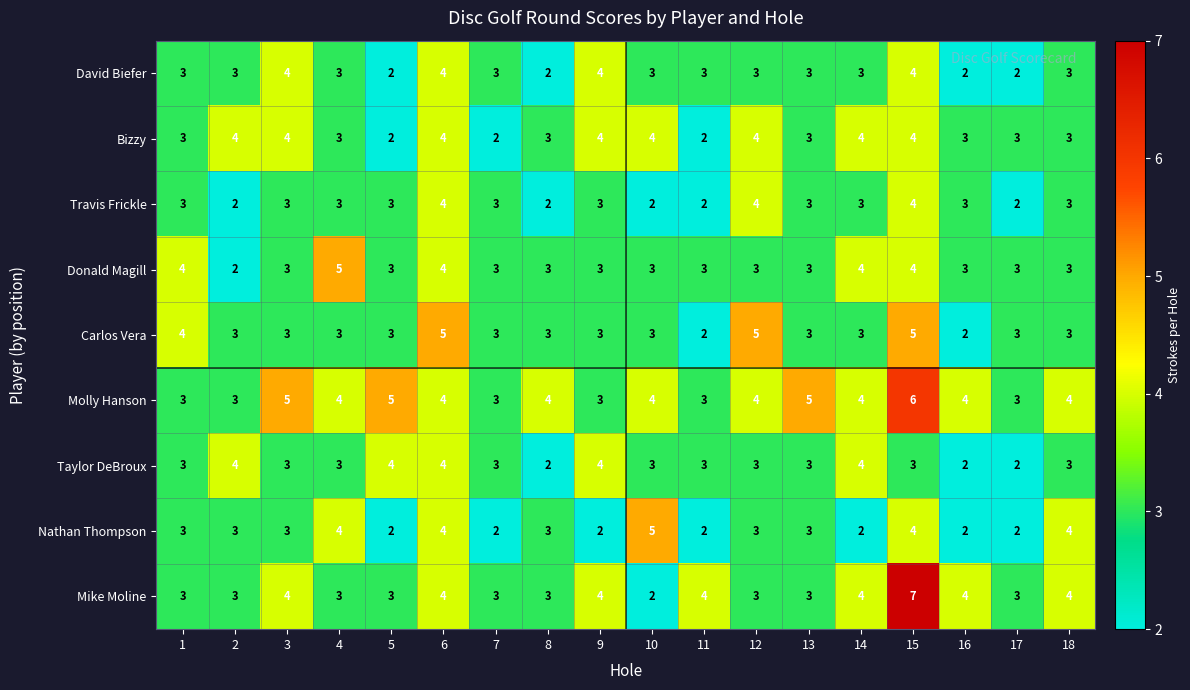

Is the value of David Biefer at 8 greater than the value of Nathan Thompson at 4?

No